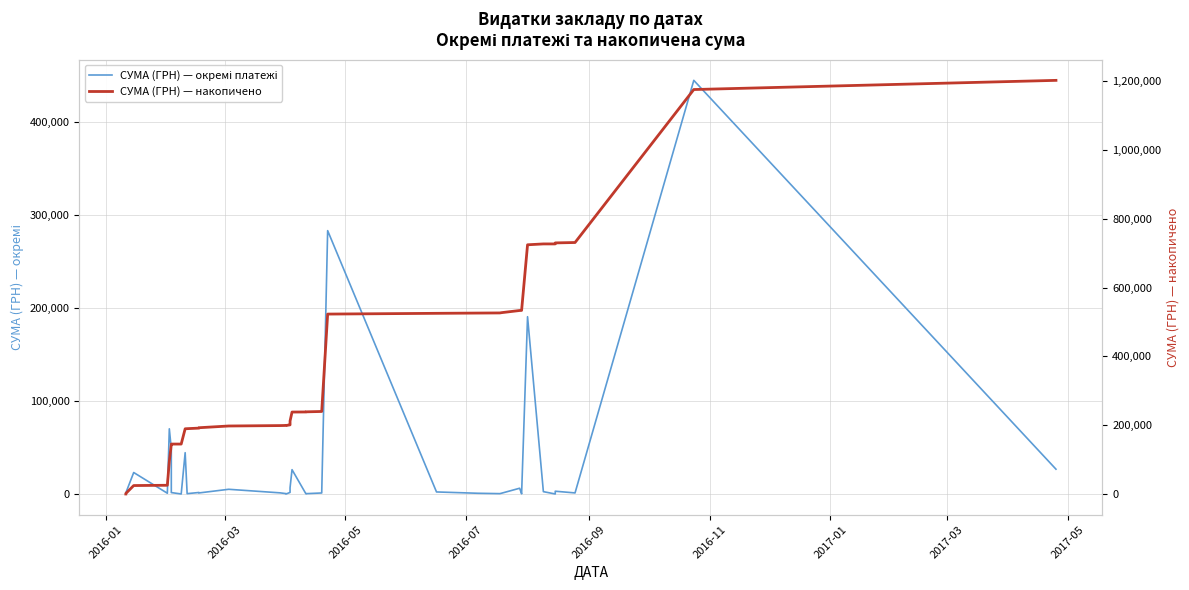

True or false: СУМА (ГРН) — накопичено and СУМА (ГРН) — окремі платежі cross at least once.

False